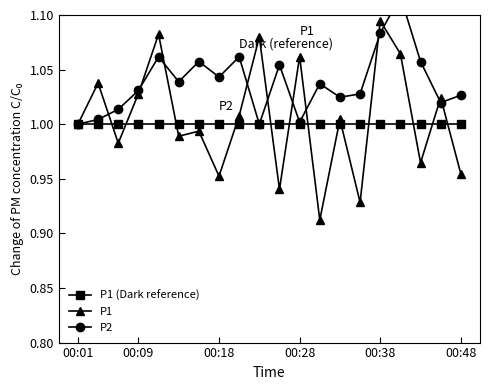

Reading right to left, list all the values displayed in this chart.

P1 (Dark reference): 1.0	1.0	1.0	1.0	1.0	1.0	1.0	1.0	1.0	1.0	1.0	1.0	1.0	1.0	1.0	1.0	1.0	1.0	1.0	1.0
P1: 1.0	1.0	1.0	1.1	1.1	0.9	1.0	0.9	1.1	0.9	1.1	1.0	1.0	1.0	1.0	1.1	1.0	1.0	1.0	1.0
P2: 1.0	1.0	1.1	1.1	1.1	1.0	1.0	1.0	1.0	1.1	1.0	1.1	1.0	1.1	1.0	1.1	1.0	1.0	1.0	1.0